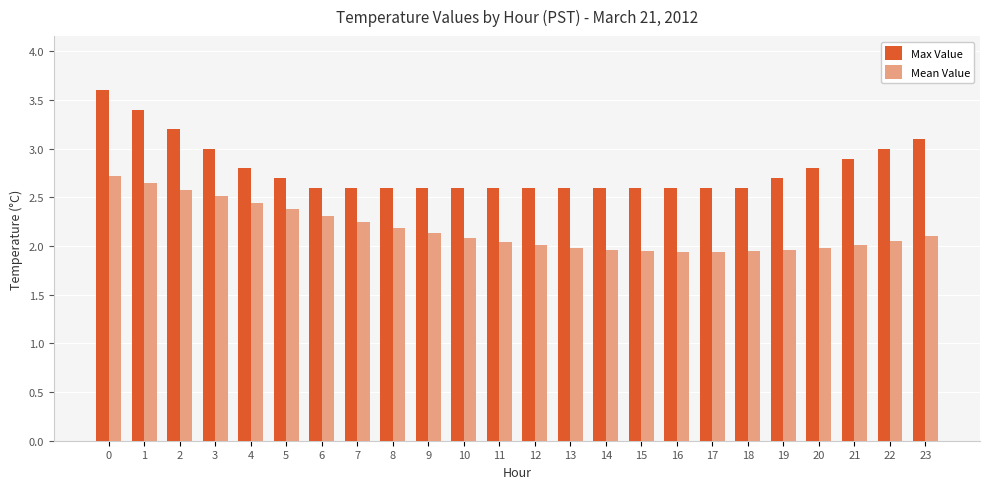

The Max Value series shows 3.0 at 3. True or false?

True